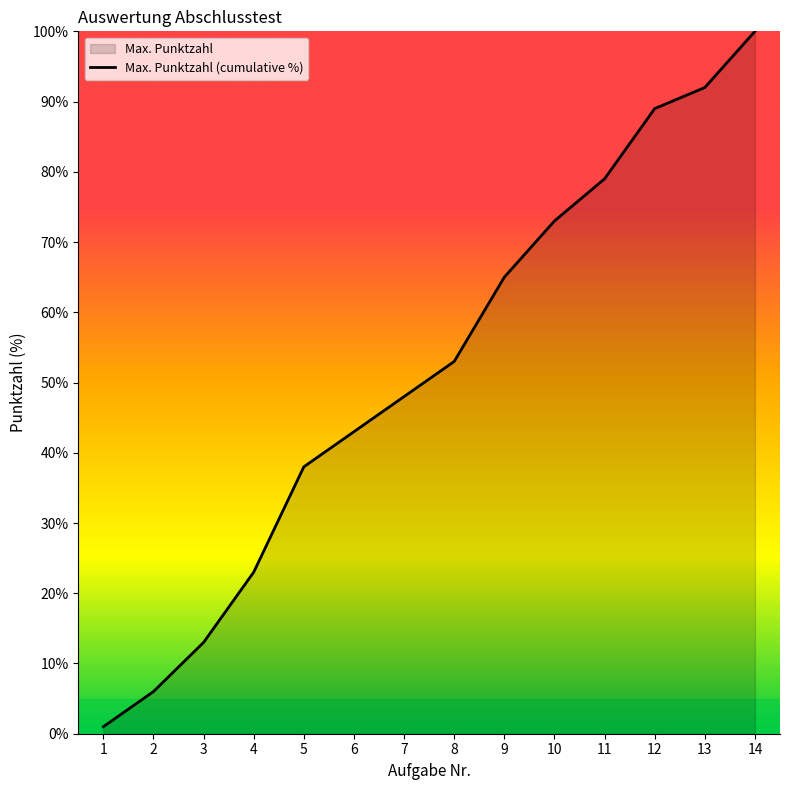

What is the difference between the values at 7 and 1?

47